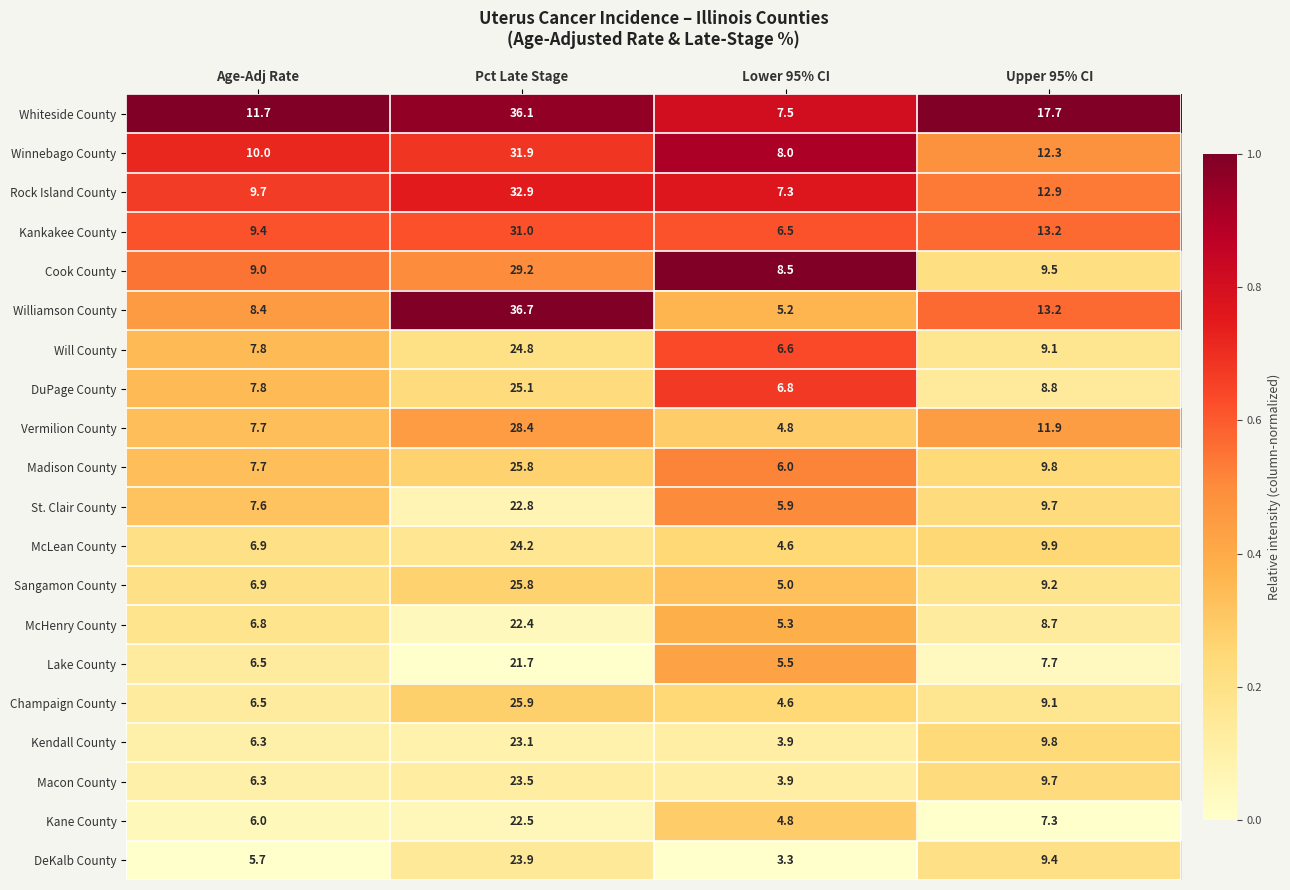

At which label is Winnebago County closest to 19?

Upper 95% CI